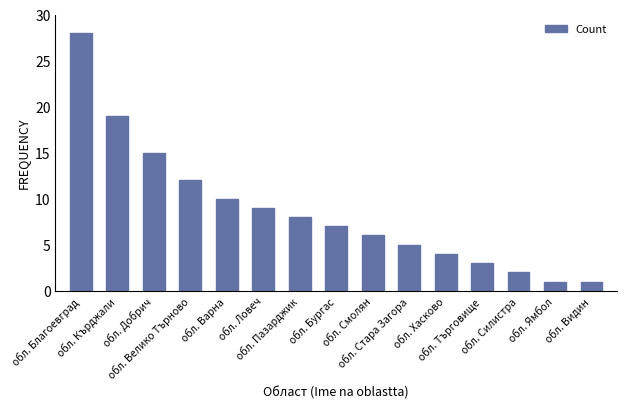

Is it true that the value at обл. Силистра is 3?

False